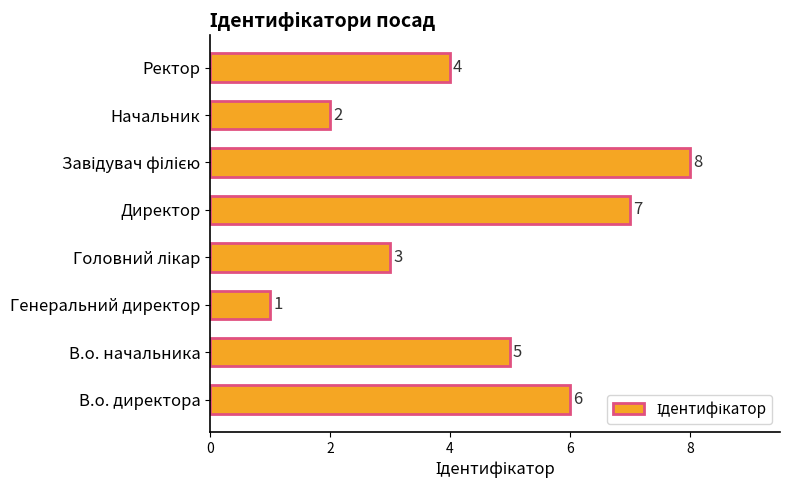

Reading top to bottom, what are all the values shown in this chart?

4	2	8	7	3	1	5	6